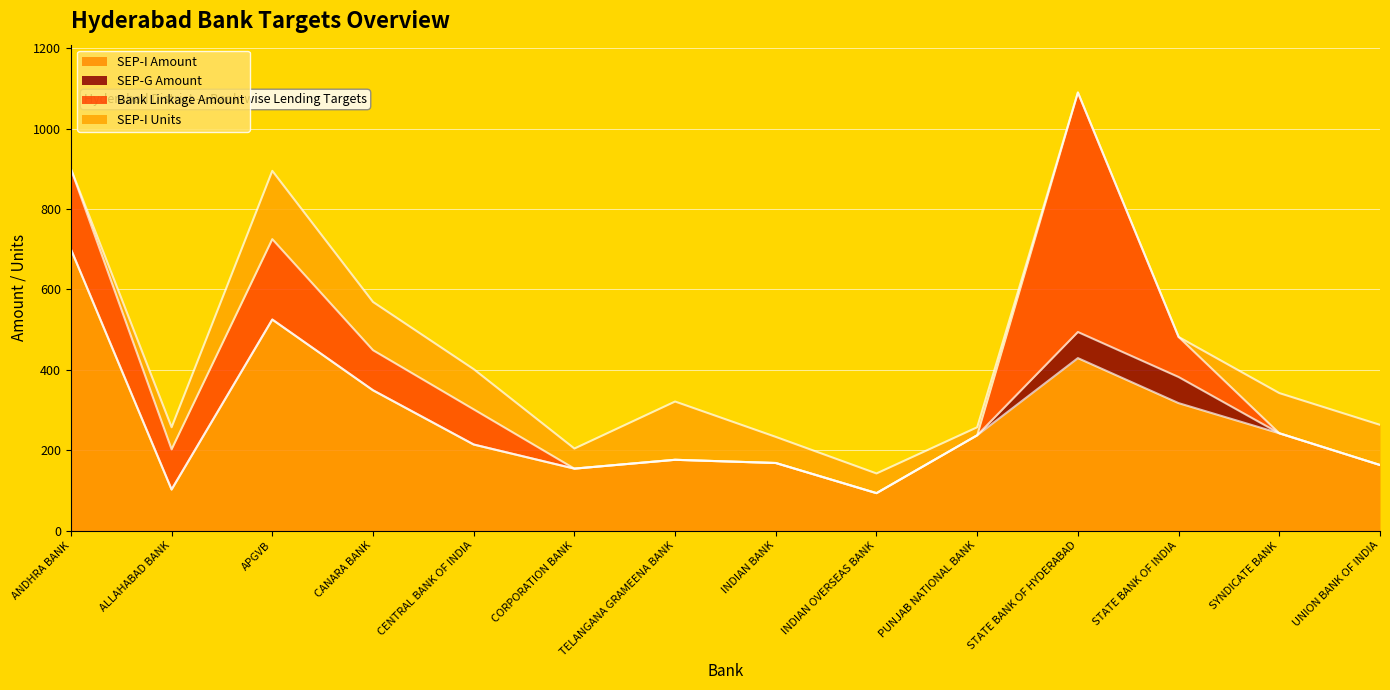

What is the sum of all SEP-I Units values?

974.0